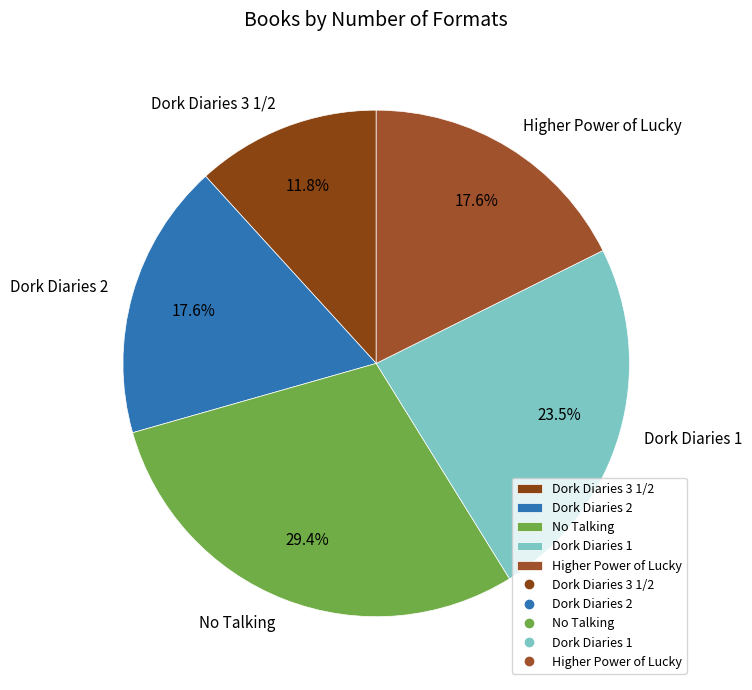

To the nearest percent, what is the combined percentage of Dork Diaries 1 and No Talking?

53%